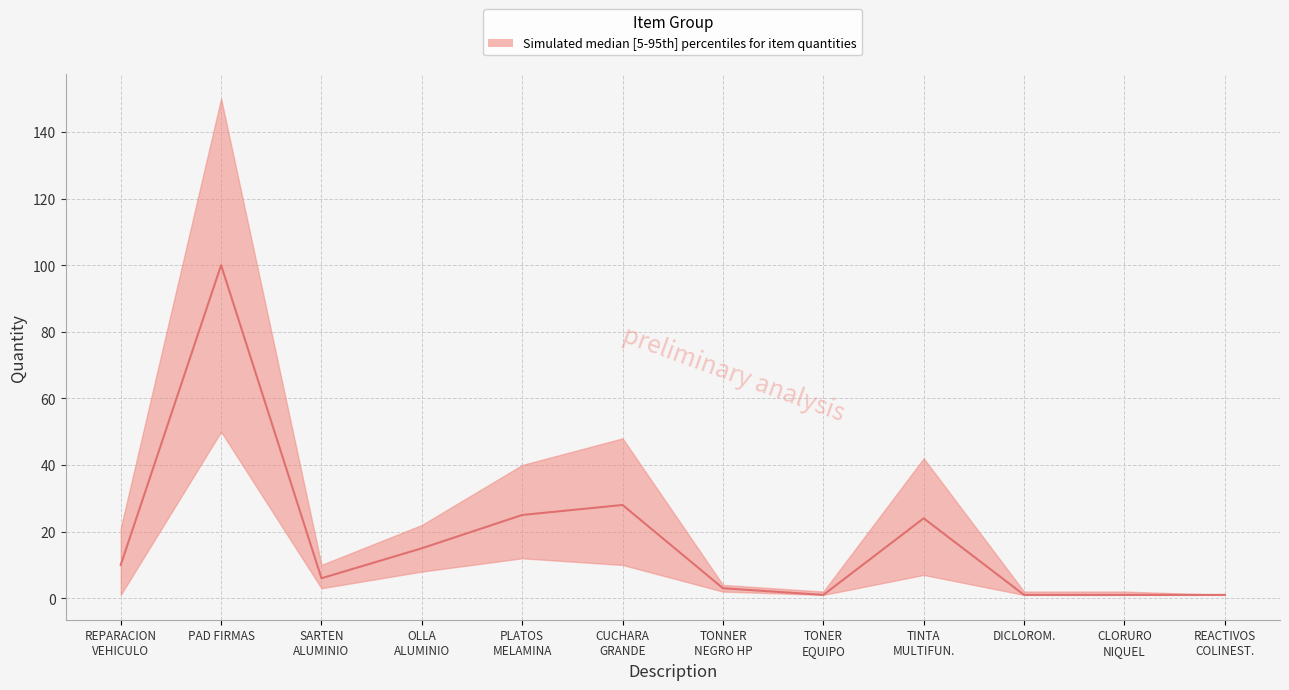

Is it true that median equals 3 at REPARACION DE VEHICULO?

False